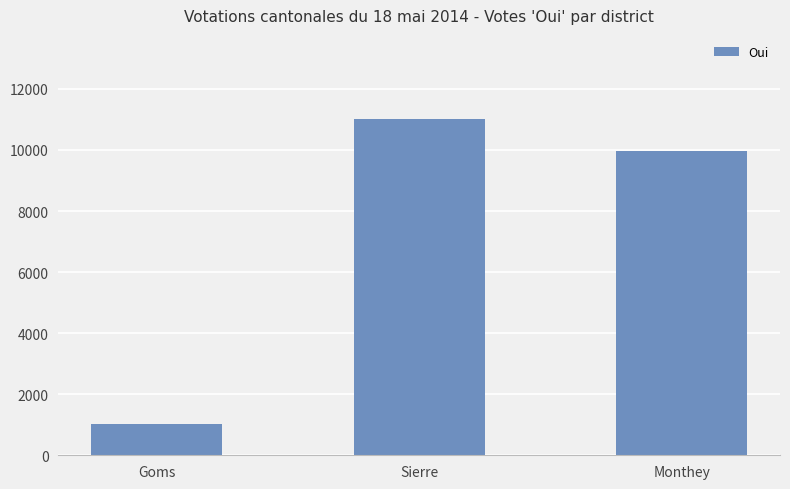

How many distinct data groups are displayed?

1